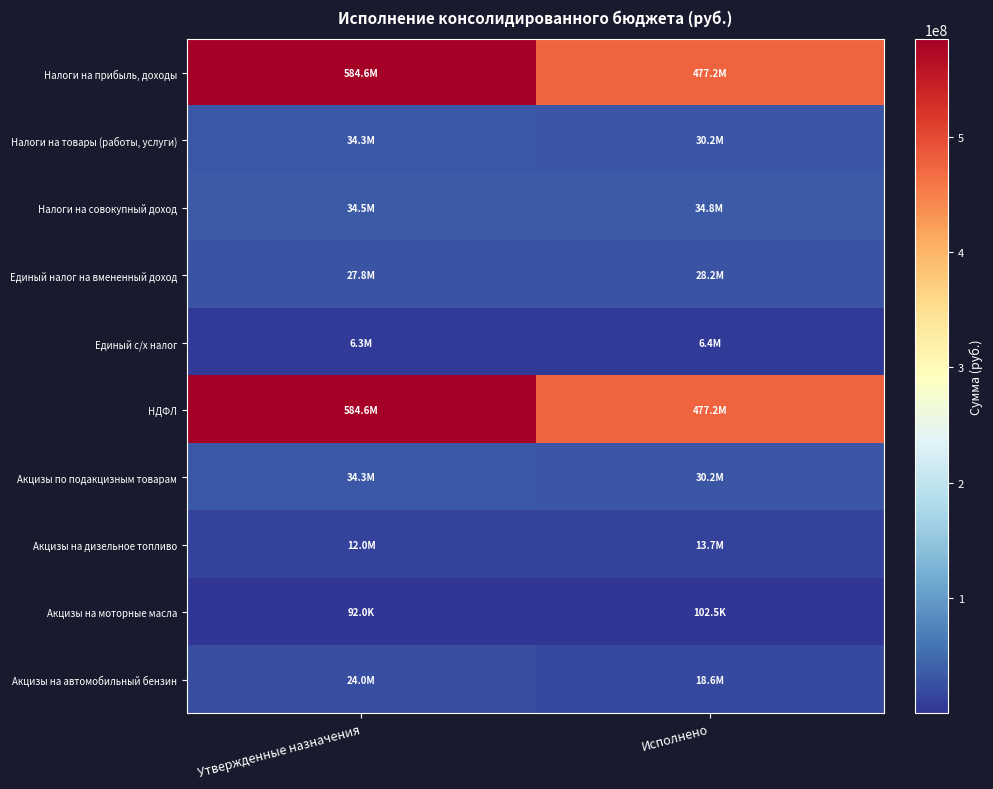

Reading left to right, what are all the values shown in this chart?

Налоги на прибыль, доходы: Утвержденные назначения=584643700.0	Исполнено=477241322.7
Налоги на товары (работы, услуги): Утвержденные назначения=34274000.0	Исполнено=30249743.6
Налоги на совокупный доход: Утвержденные назначения=34534000.0	Исполнено=34823362.8
Единый налог на вмененный доход: Утвержденные назначения=27832000.0	Исполнено=28160433.3
Единый с/х налог: Утвержденные назначения=6251000.0	Исполнено=6380978.9
НДФЛ: Утвержденные назначения=584643700.0	Исполнено=477241322.7
Акцизы по подакцизным товарам: Утвержденные назначения=34274000.0	Исполнено=30249743.6
Акцизы на дизельное топливо: Утвержденные назначения=12030000.0	Исполнено=13708981.8
Акцизы на моторные масла: Утвержденные назначения=92000.0	Исполнено=102497.3
Акцизы на автомобильный бензин: Утвержденные назначения=23992000.0	Исполнено=18639051.3